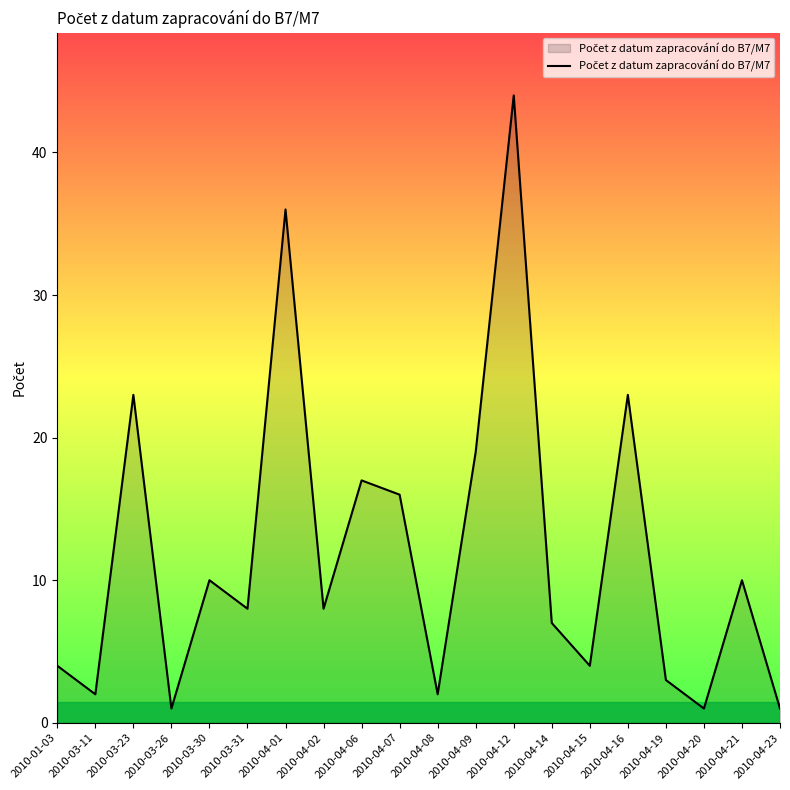

Which category has the highest value across all series?

2010-04-12